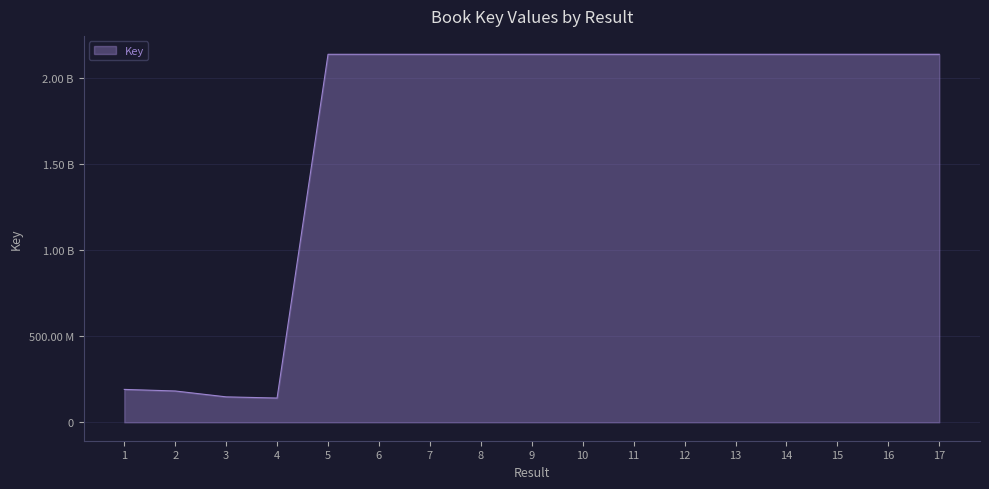

Rank the categories by value from highest to lowest.

9, 16, 12, 11, 17, 10, 5, 14, 15, 6, 7, 8, 13, 1, 2, 3, 4